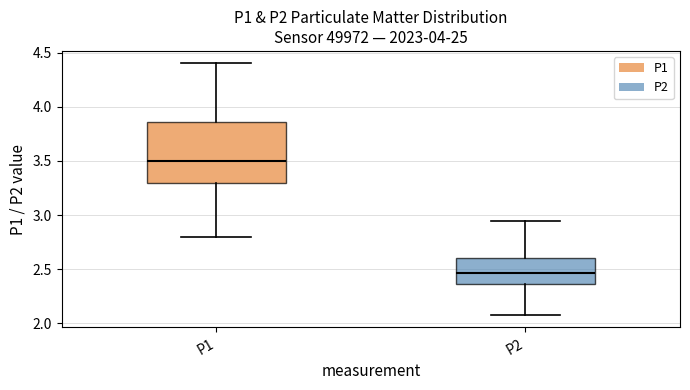

Reading left to right, transcribe this box plot: for each box, give where its median line is, the range the box spans, and where its two whiskers end, as read against the y-axis. The values are not printed on the chart, so give them approximately, as read against the axis.

P1: median 3.50, box 3.30 to 3.85, whiskers 2.80 to 4.40
P2: median 2.45, box 2.35 to 2.60, whiskers 2.10 to 2.95